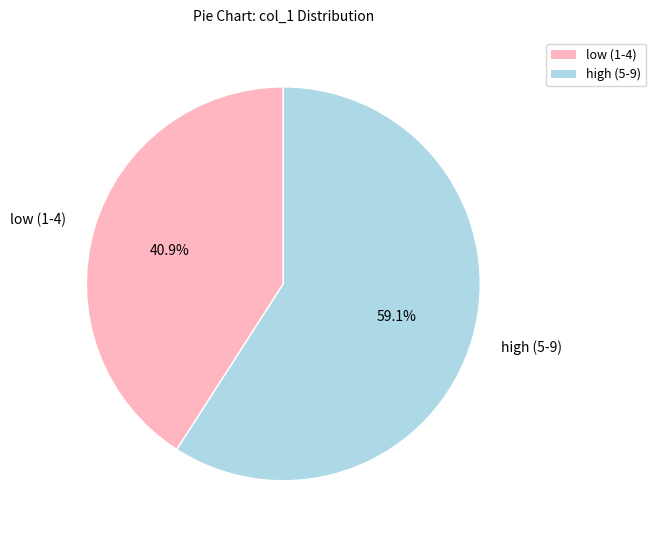

Combined, what portion of the pie is low (1-4) and high (5-9)?

100.0%